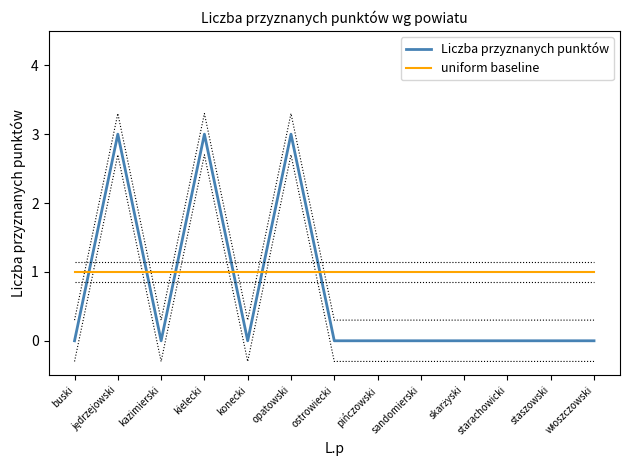

What are all the series names shown in the legend?

Liczba przyznanych punktów, uniform baseline